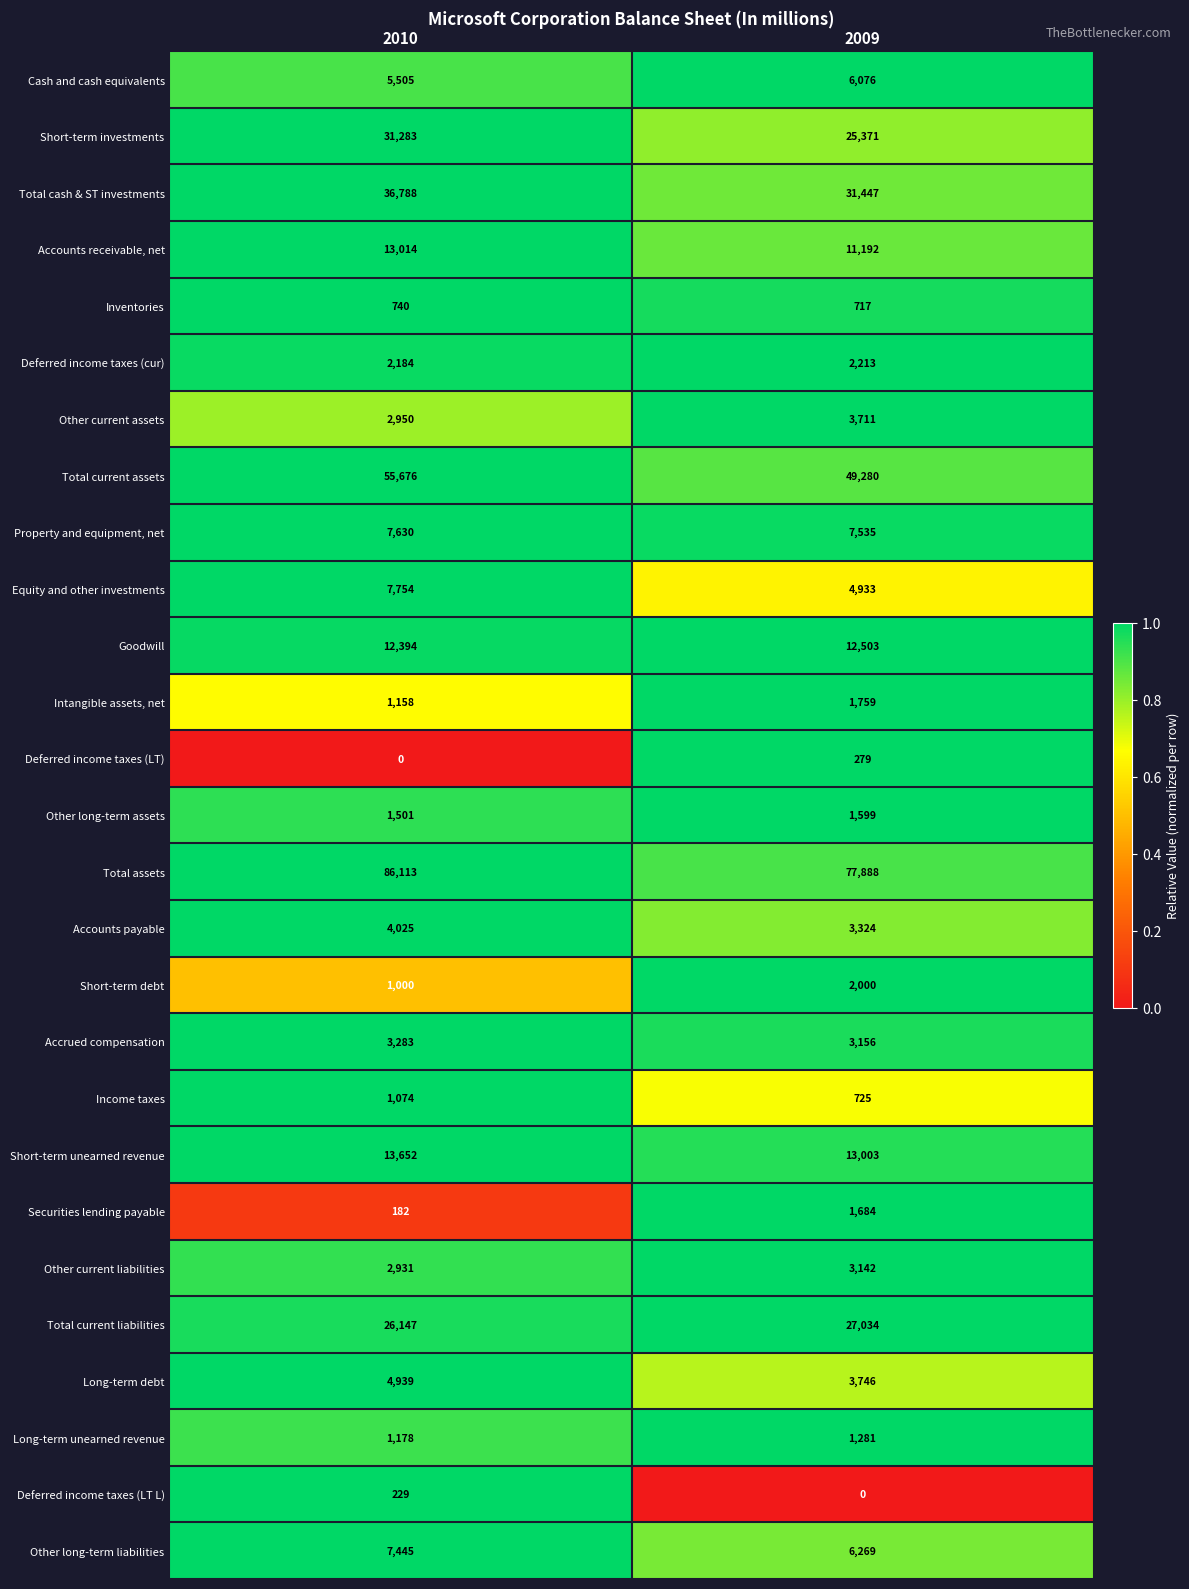

Which series has the largest total across all categories?

Total assets